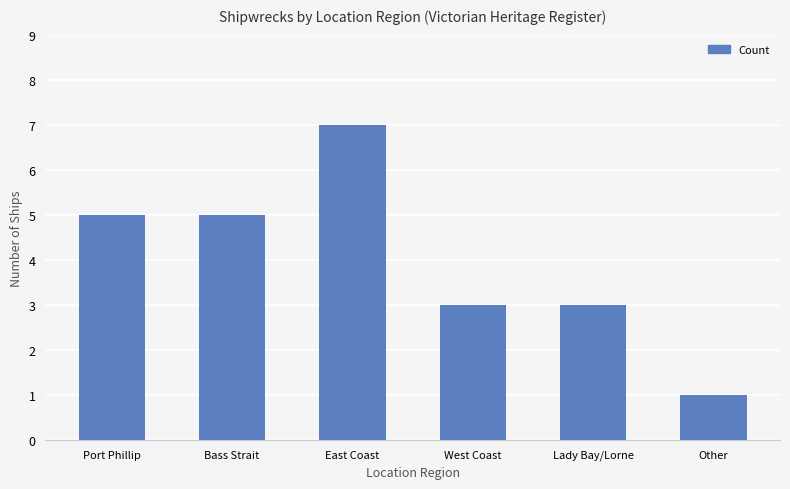

Reading left to right, list all the values displayed in this chart.

5	5	7	3	3	1